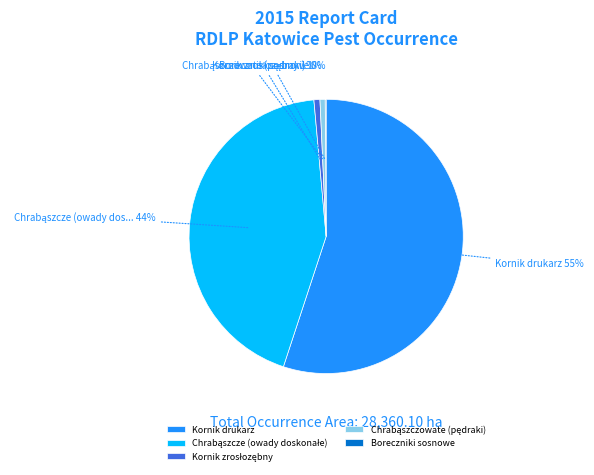

True or false: Kornik drukarz accounts for 55% of the total.

True